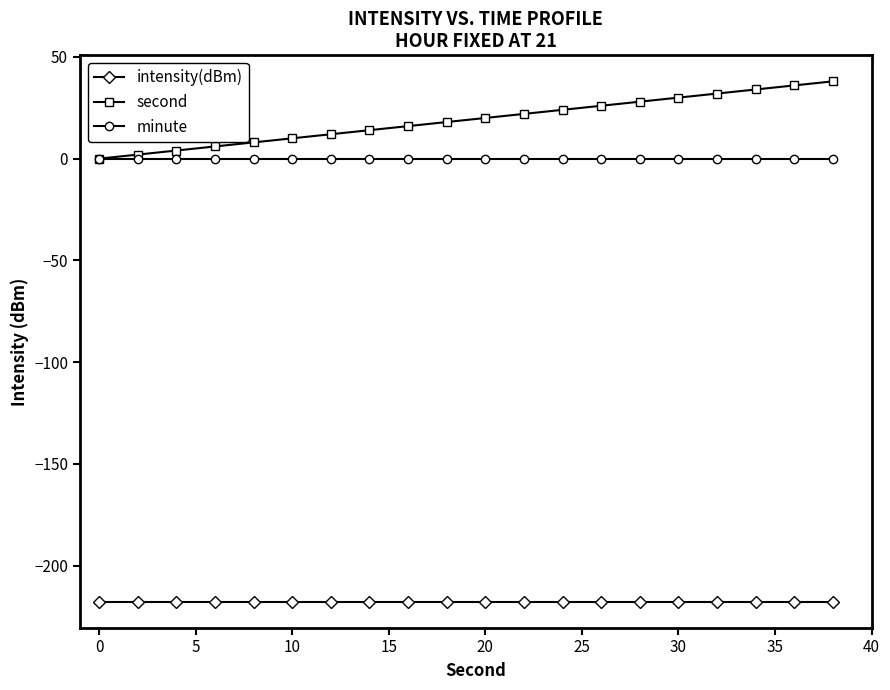

List the series in order of their peak value, lowest first.

intensity(dBm), minute, second